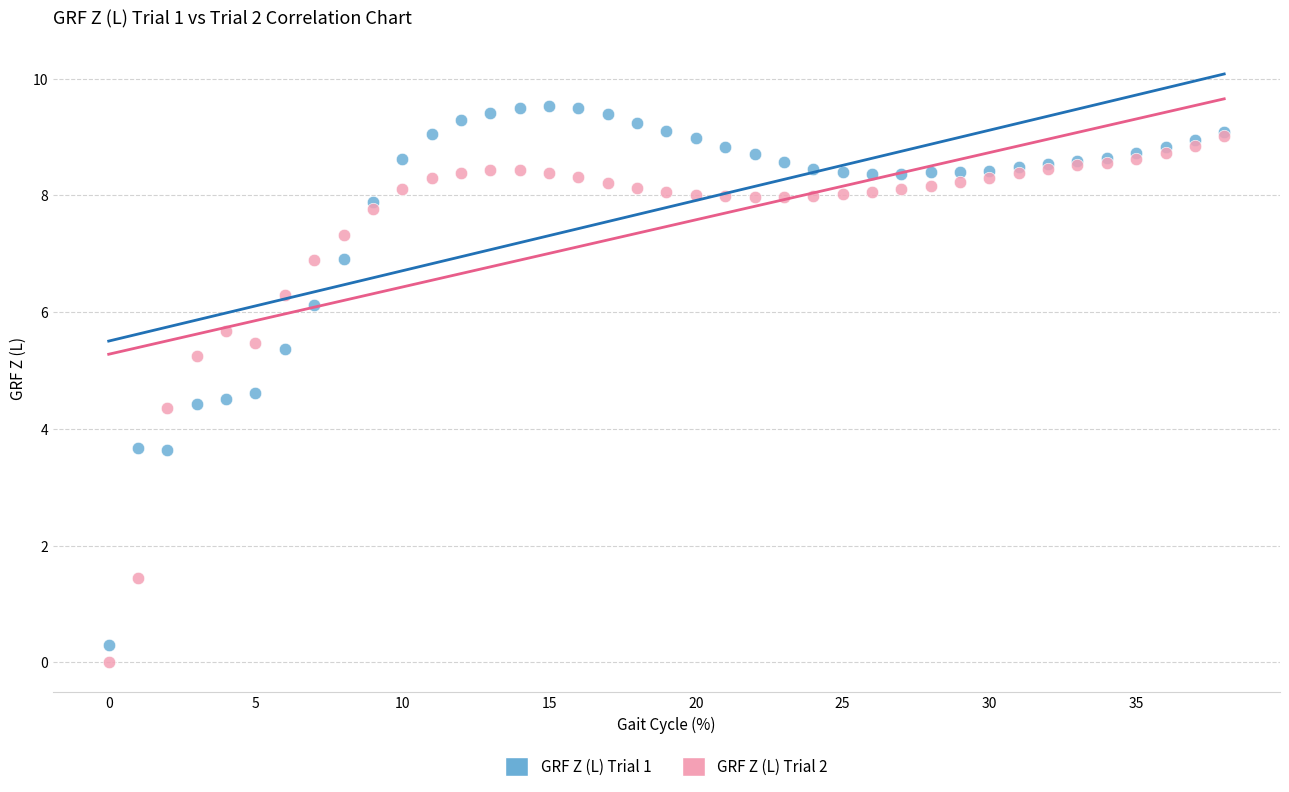

Which series reaches the minimum Y coordinate?

GRF Z (L) Trial 2